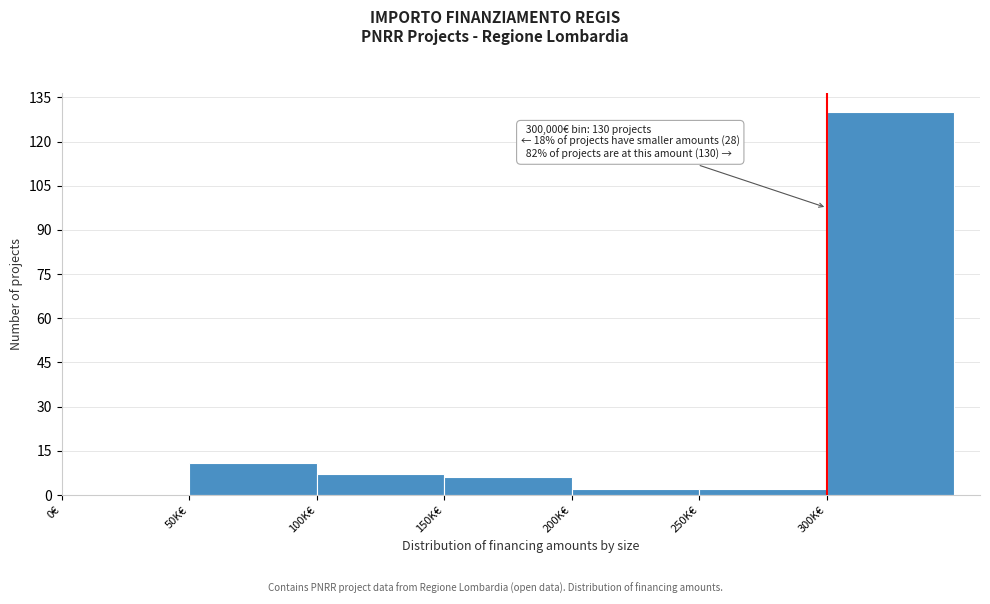

Reading right to left, list all the values displayed in this chart.

300K€=130	250K€=2	200K€=2	150K€=6	100K€=7	50K€=11	0€=0